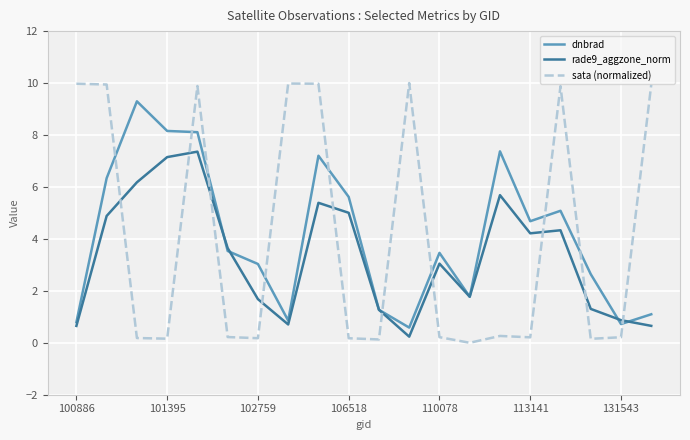

What is the difference between the maximum and second lowest values in the sata (normalized) series?

9.9